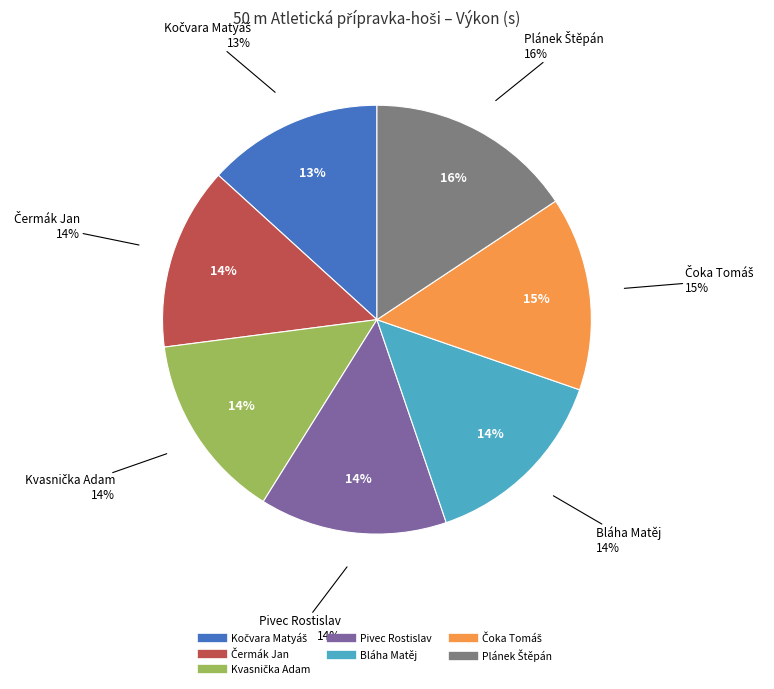

How many segments does this pie chart have?

7